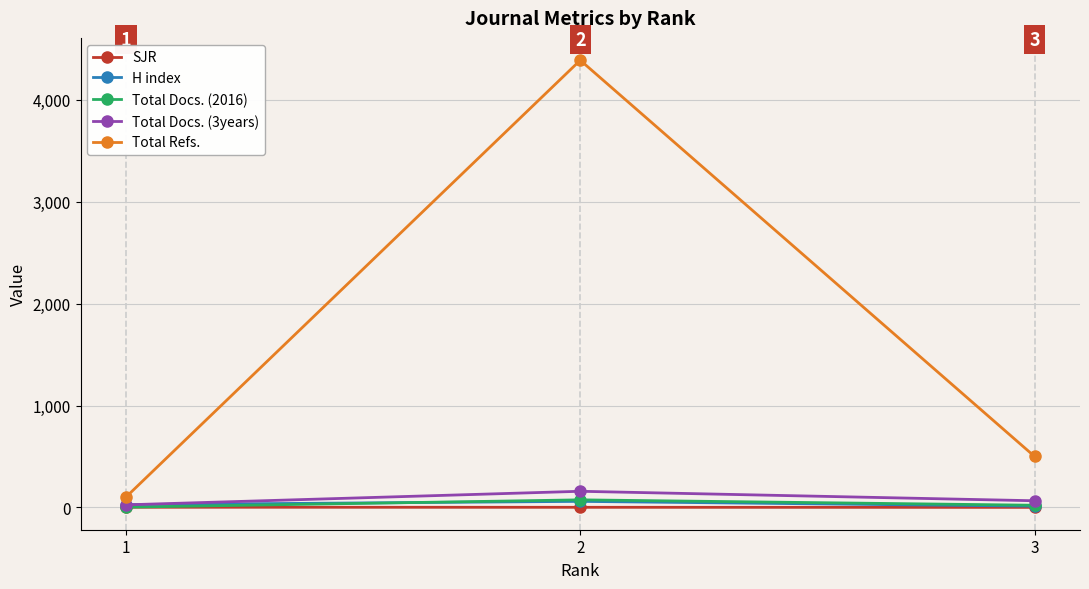

What is the smallest value displayed?

0.1